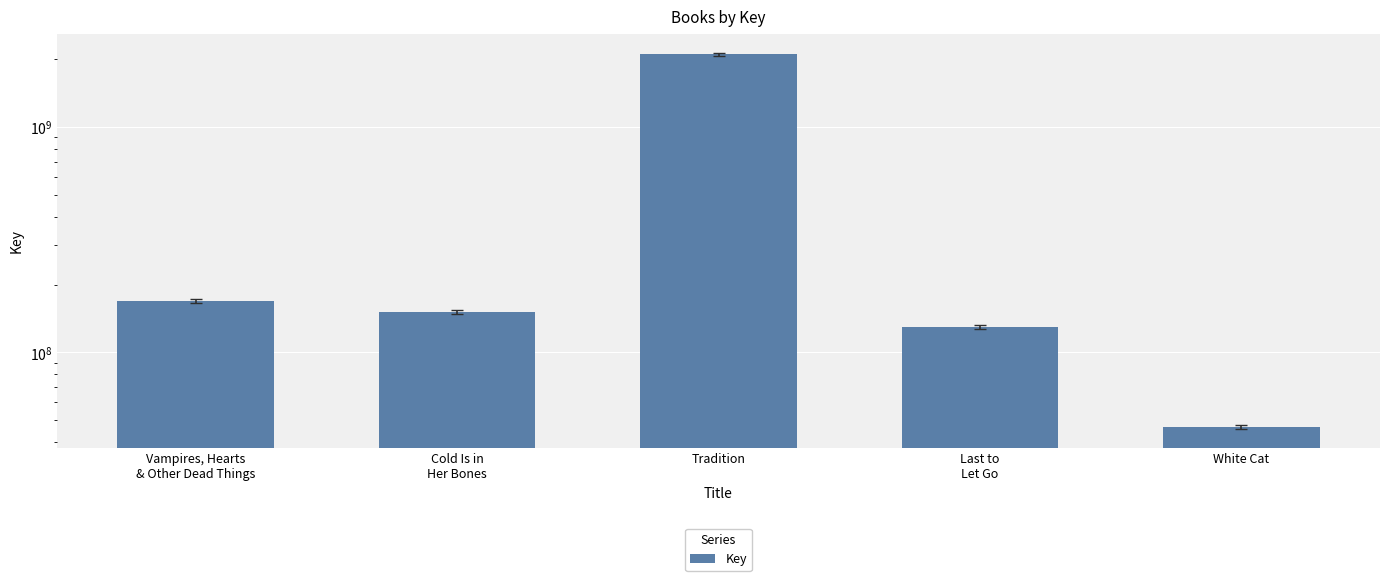

Reading left to right, transcribe all the data shown in this chart.

Vampires, Hearts
& Other Dead Things=169864311	Cold Is in
Her Bones=150591606	Tradition=2093889139	Last to
Let Go=129534724	White Cat=46644113